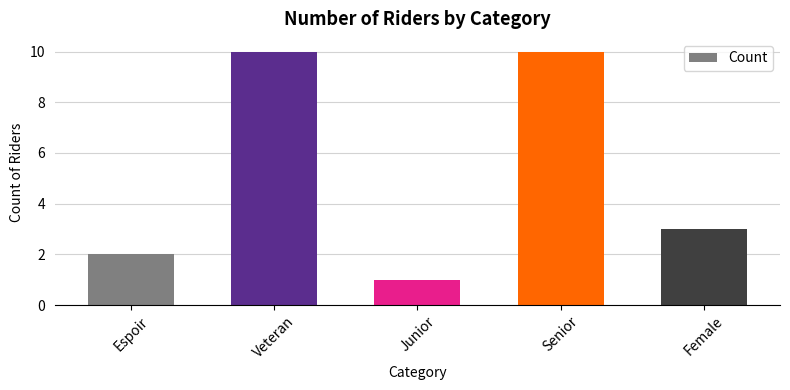

Count the values in the range 2 to 10.

4